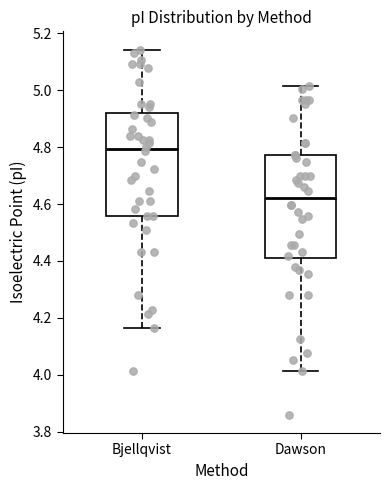

Where does the median line of the box for Bjellqvist sit on the y-axis? The values are not printed on the chart, so give them approximately, as read against the axis.

4.80